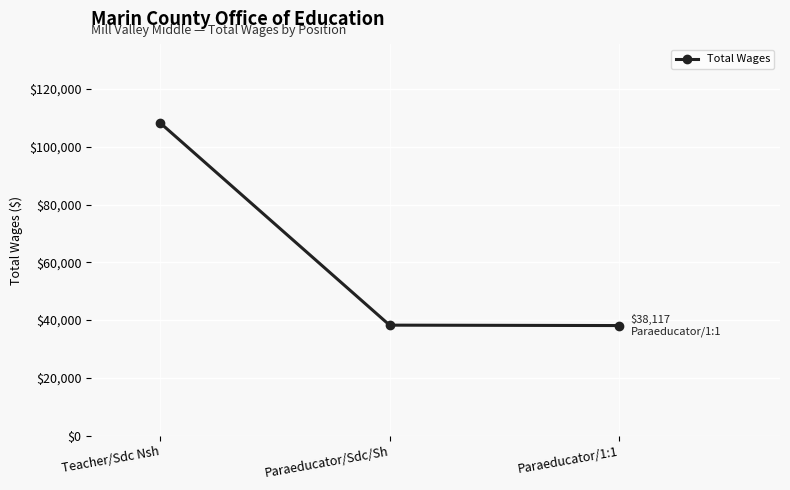

Between Teacher/Sdc Nsh and Paraeducator/1:1, which is larger?

Teacher/Sdc Nsh